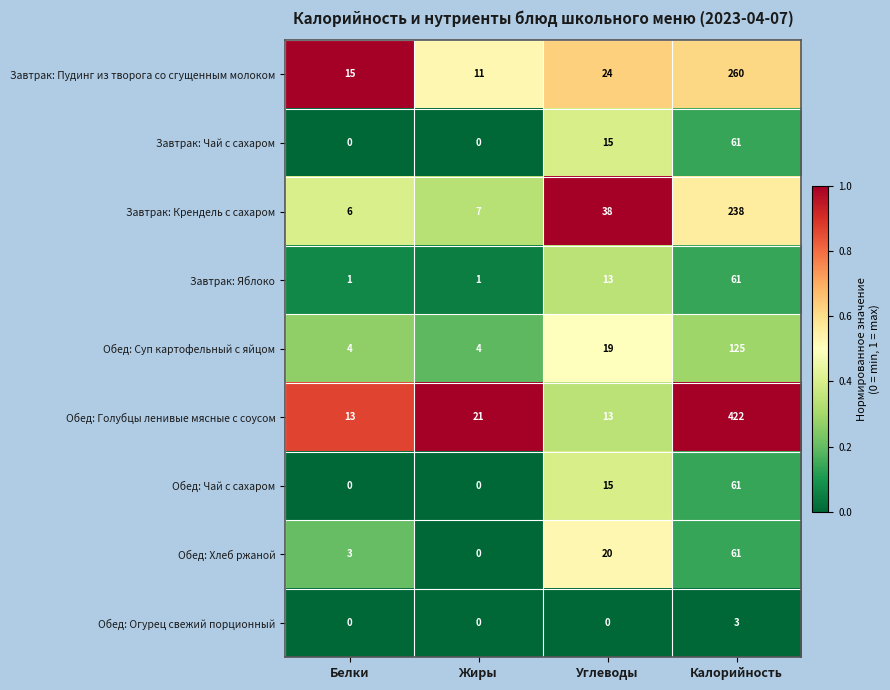

Which series has the largest range (max minus min)?

Обед: Голубцы ленивые мясные с соусом